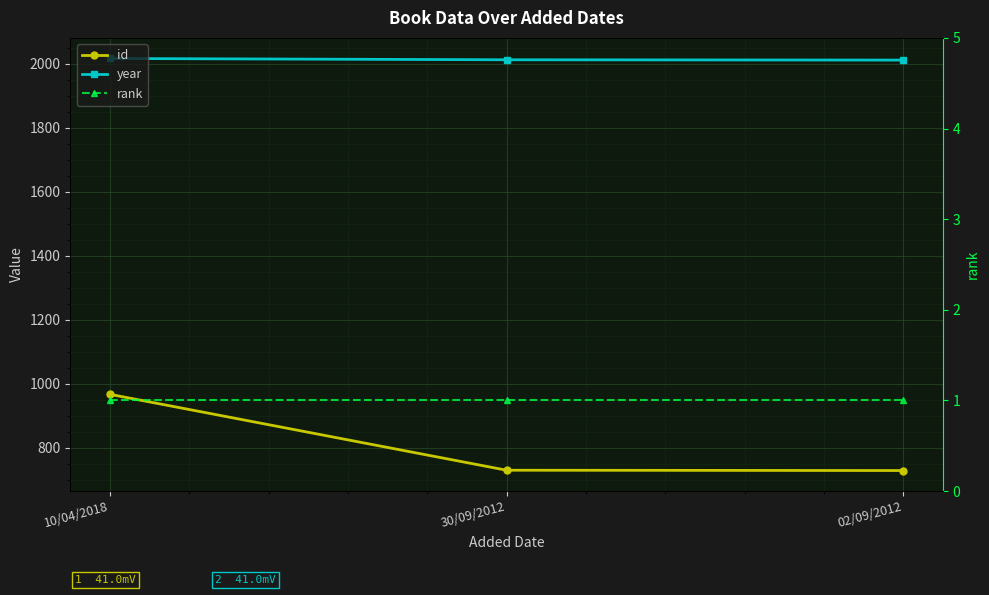

What is the value of the id point at the 3rd from the left?

729